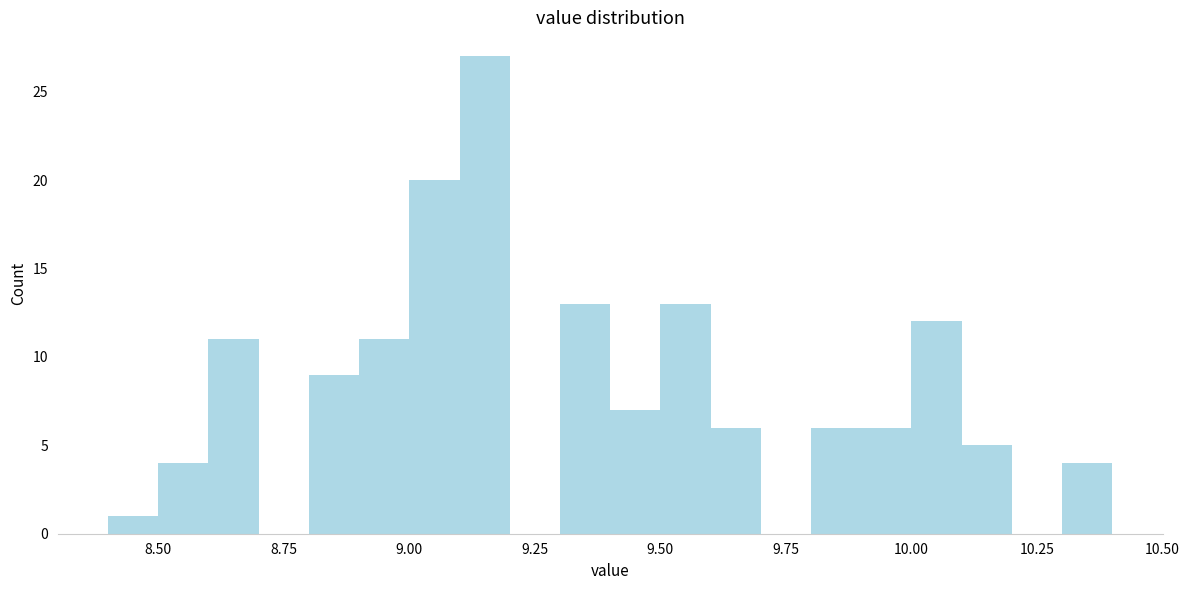

Read against the x-axis, roughly where is the centre of the tallest bar?

9.15